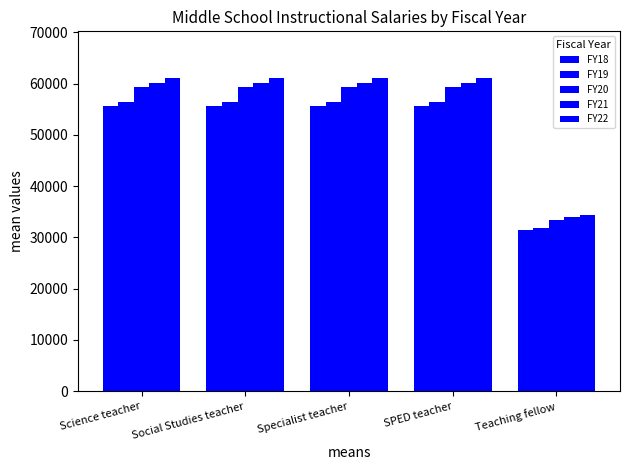

List the labels in order of FY20 value, smallest first.

Teaching fellow, Science teacher, Social Studies teacher, Specialist teacher, SPED teacher